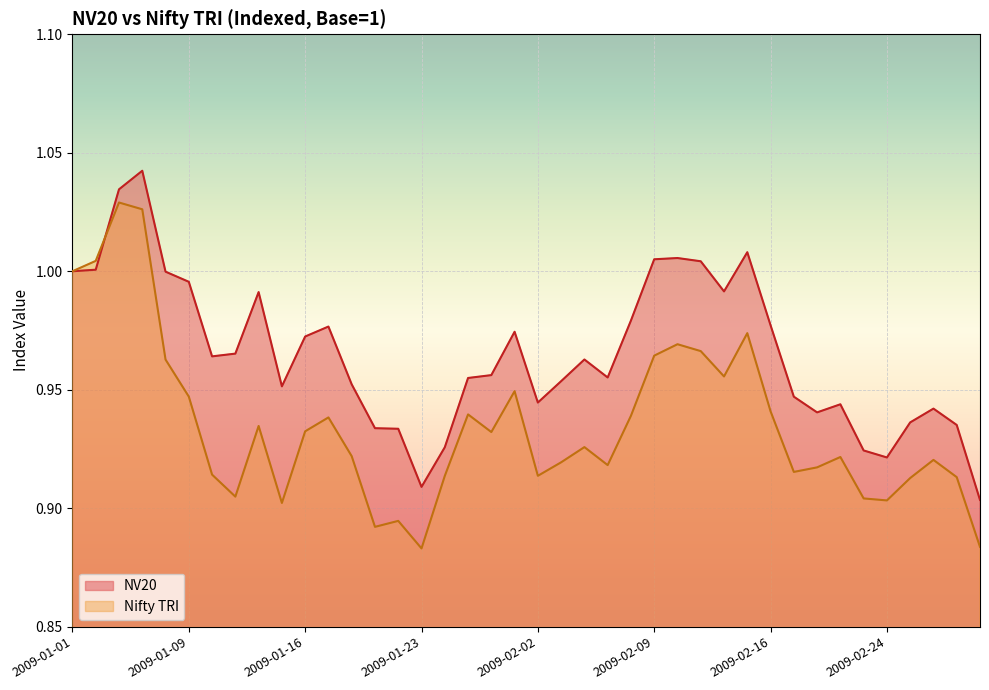

After their last crossing, which series has the higher values: Nifty TRI or NV20?

NV20